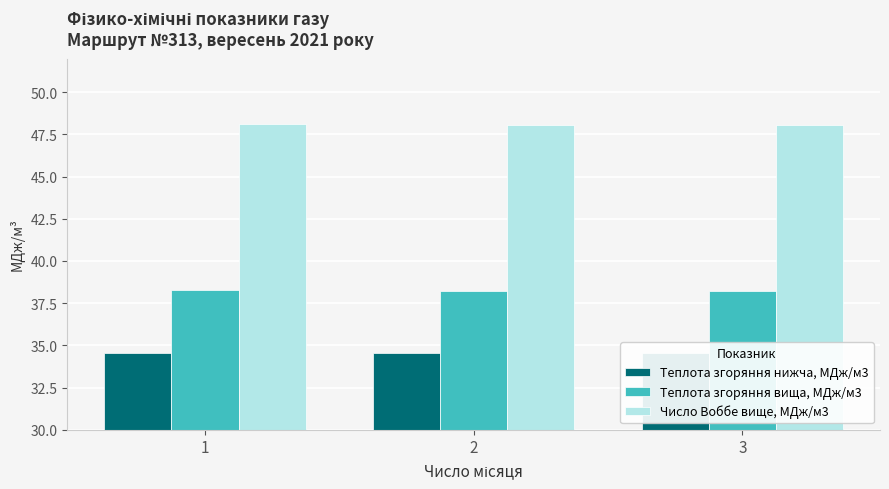

What is the sum of all Теплота згоряння нижча, МДж/м3 values?

103.6